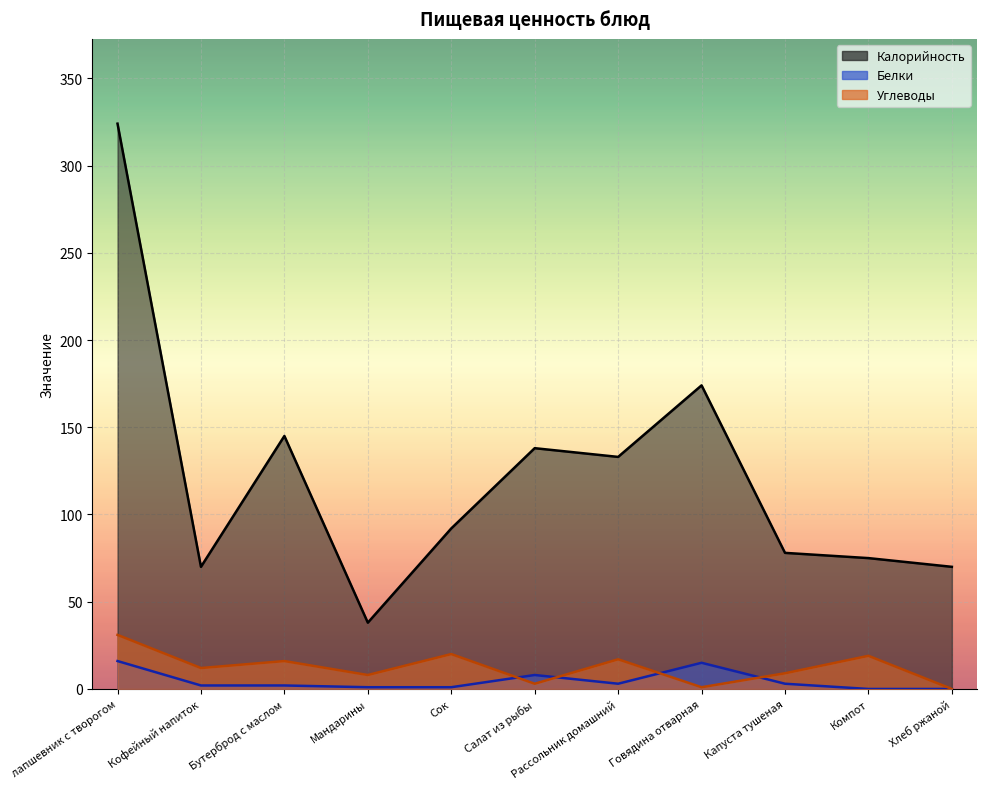

Reading right to left, transcribe all the data shown in this chart.

Калорийность: 70	75	78	174	133	138	92	38	145	70	324
Белки: 0	0	3	15	3	8	1	1	2	2	16
Углеводы: 0	19	9	1	17	3	20	8	16	12	31